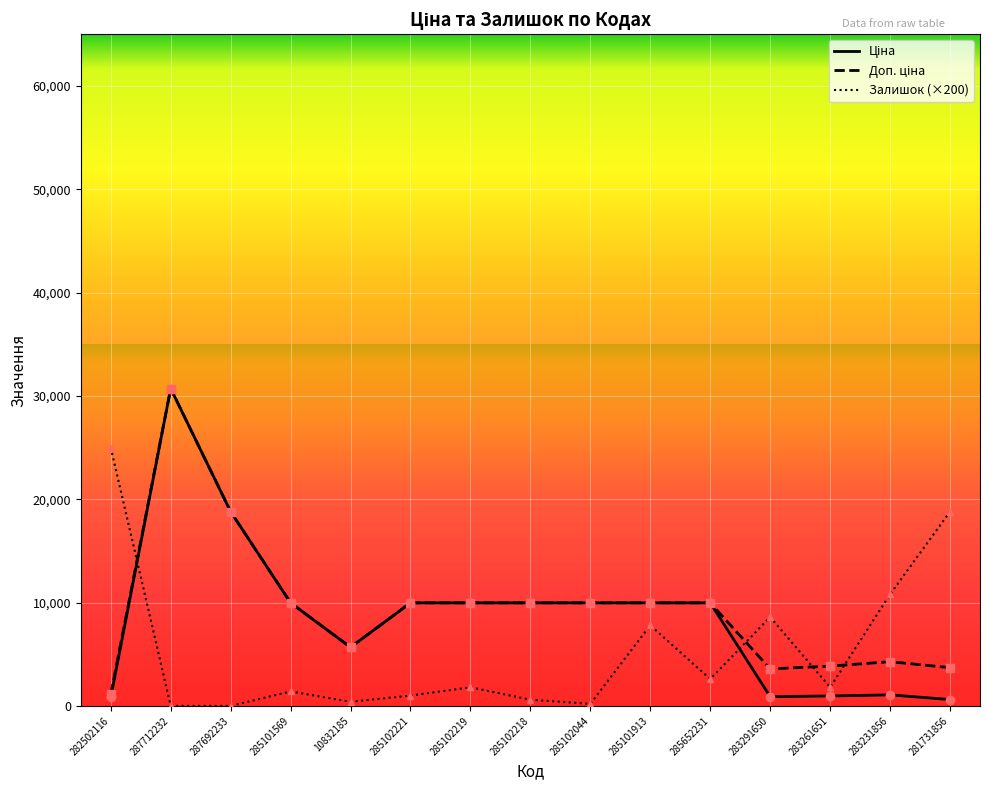

What is the highest value of the Залишок (×200) series?

25000.0